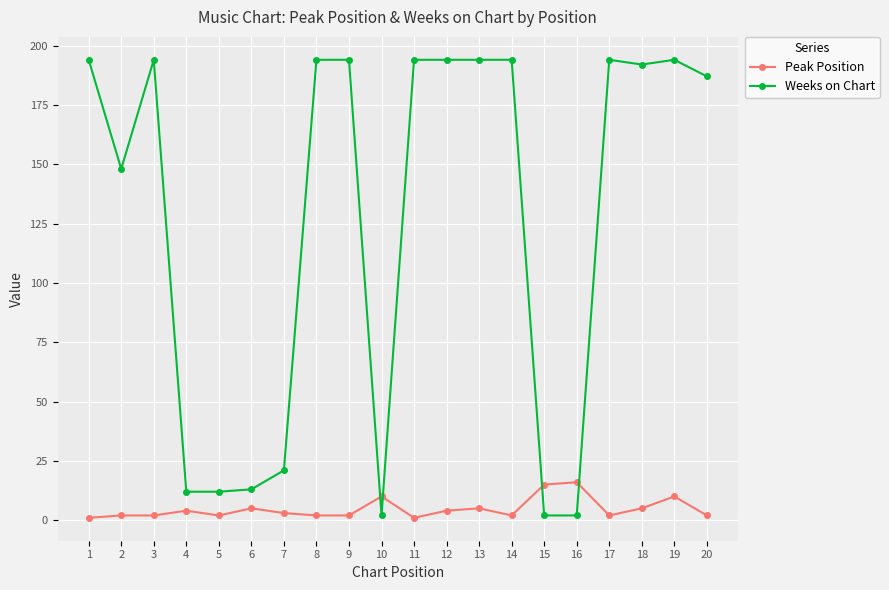

What is the sum of all Peak Position values?

95